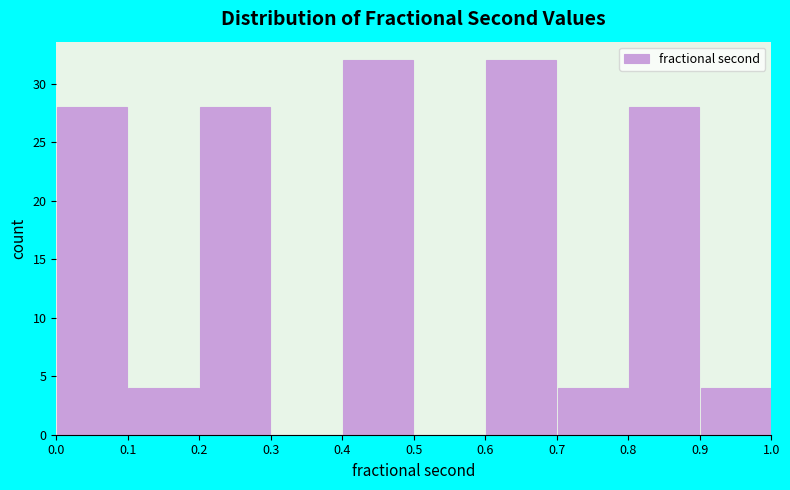

Reading left to right, transcribe this chart: for each bar, give the range it covers on the x-axis and its height. The values are not printed on the chart, so give them approximately, as read against the axis.

0.0 to 0.1: 28
0.1 to 0.2: 4
0.2 to 0.3: 28
0.3 to 0.4: 0
0.4 to 0.5: 32
0.5 to 0.6: 0
0.6 to 0.7: 32
0.7 to 0.8: 4
0.8 to 0.9: 28
0.9 to 1.0: 4